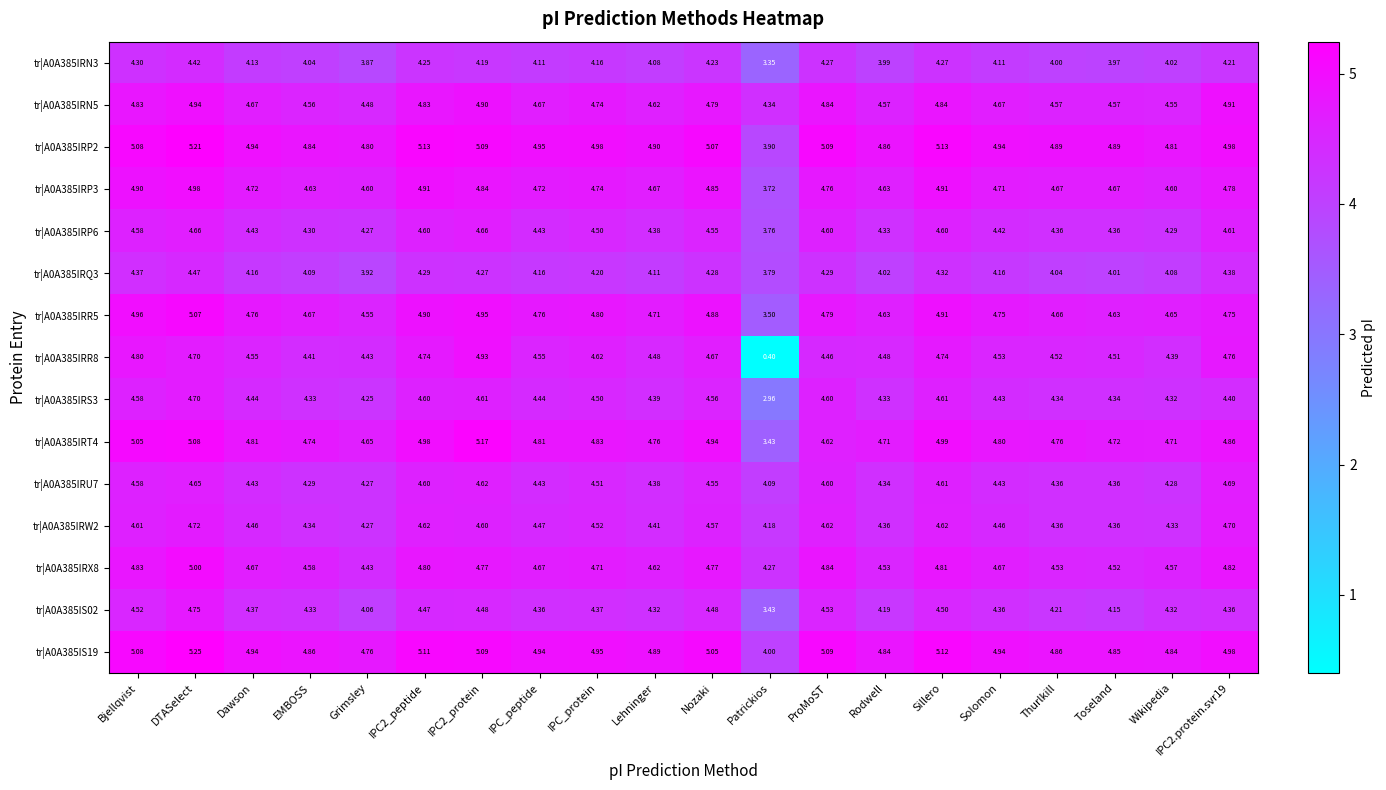

At which label does tr|A0A385IRQ3 reach its peak?

DTASelect